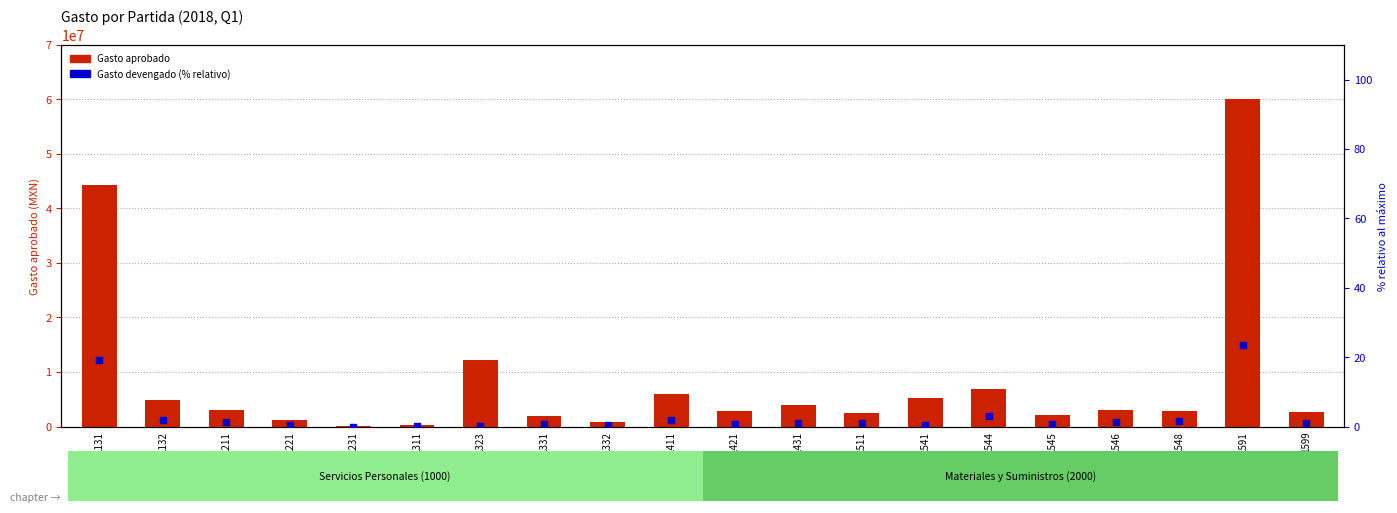

At which category is the sum across all series the highest?

1591